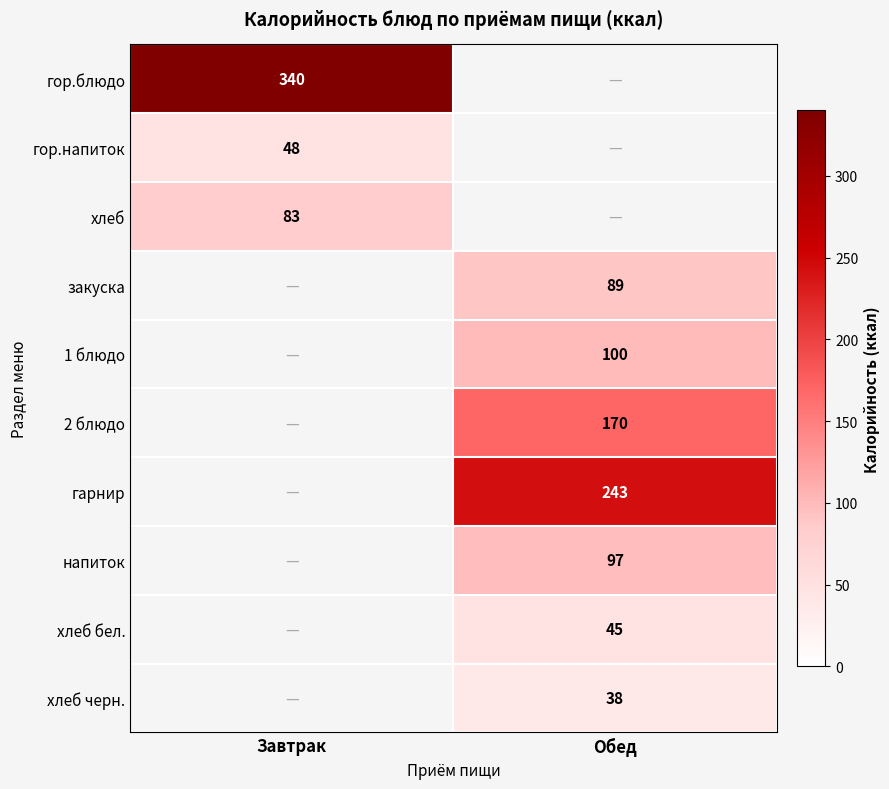

What is the maximum value shown in the chart?

340.0